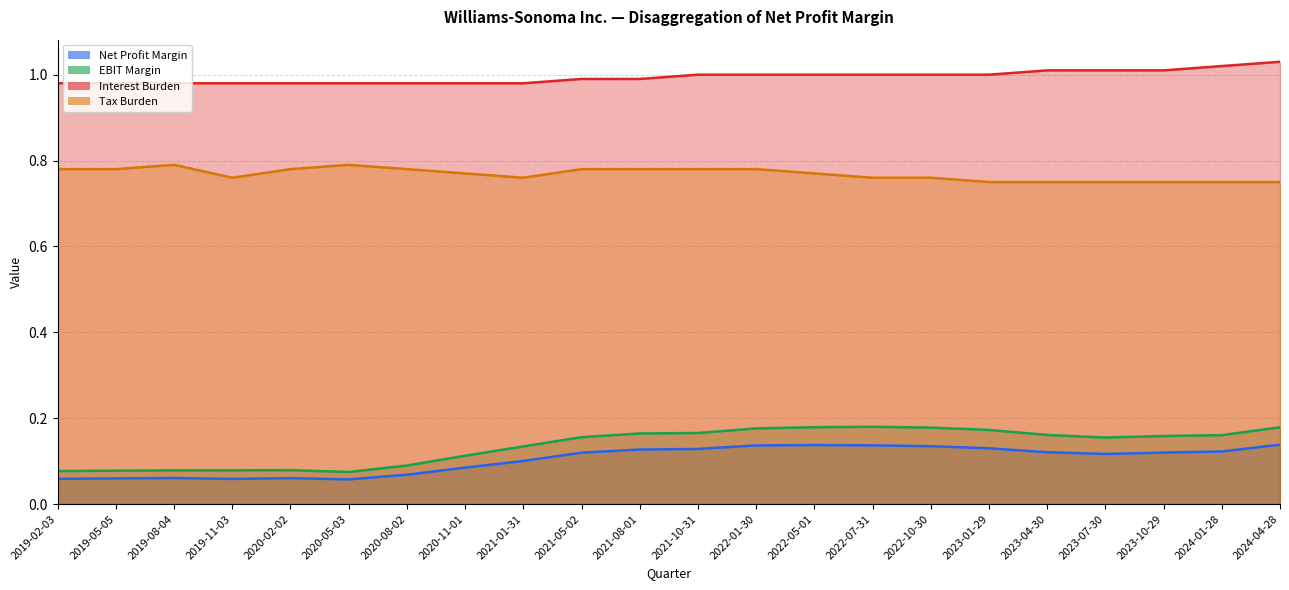

What is the difference between the maximum and minimum values in the Interest Burden series?

0.1